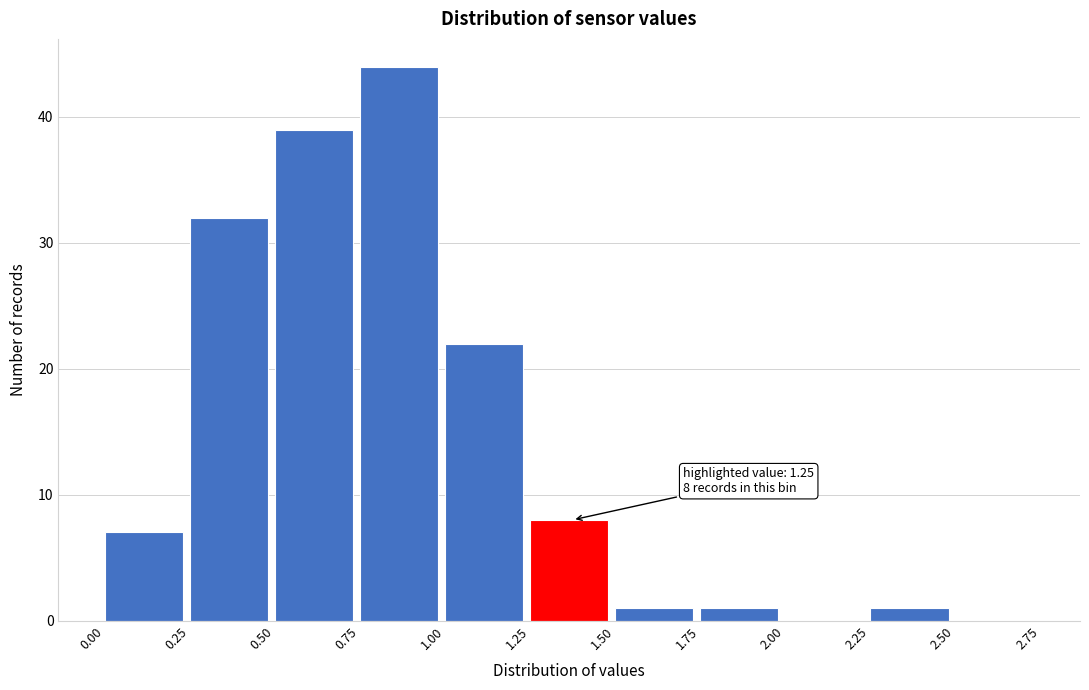

Which range on the x-axis has the tallest bar?

0.75 to 1.00